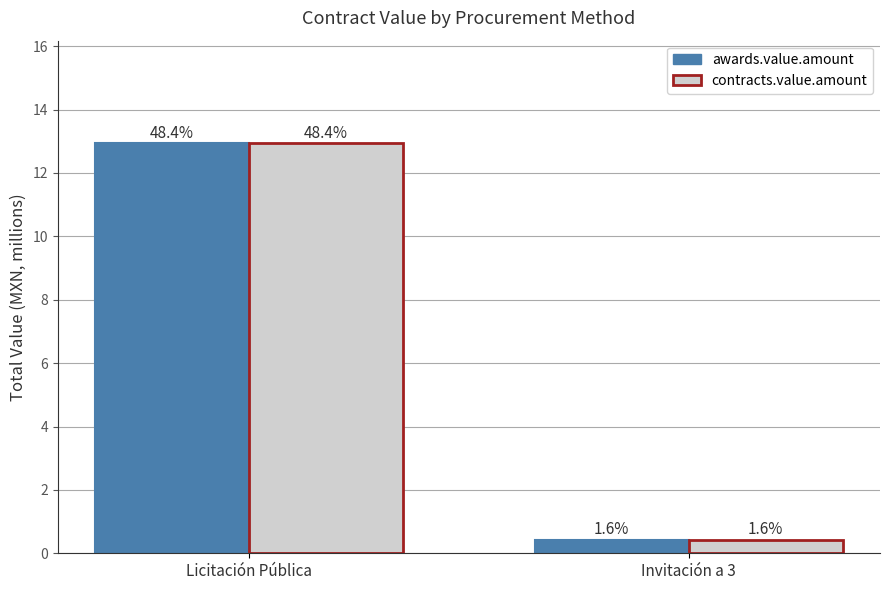

At which label does awards.value.amount first exceed 12?

Licitación Pública